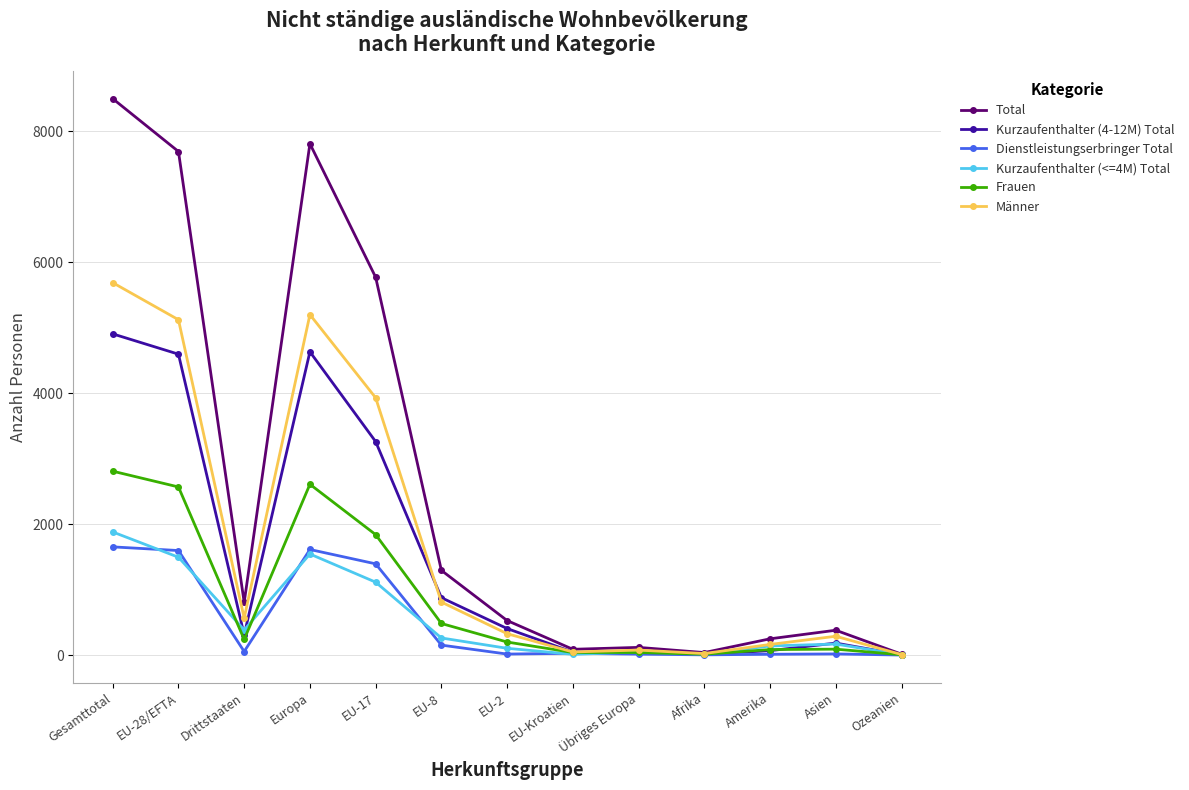

How many data points does each series have?

13